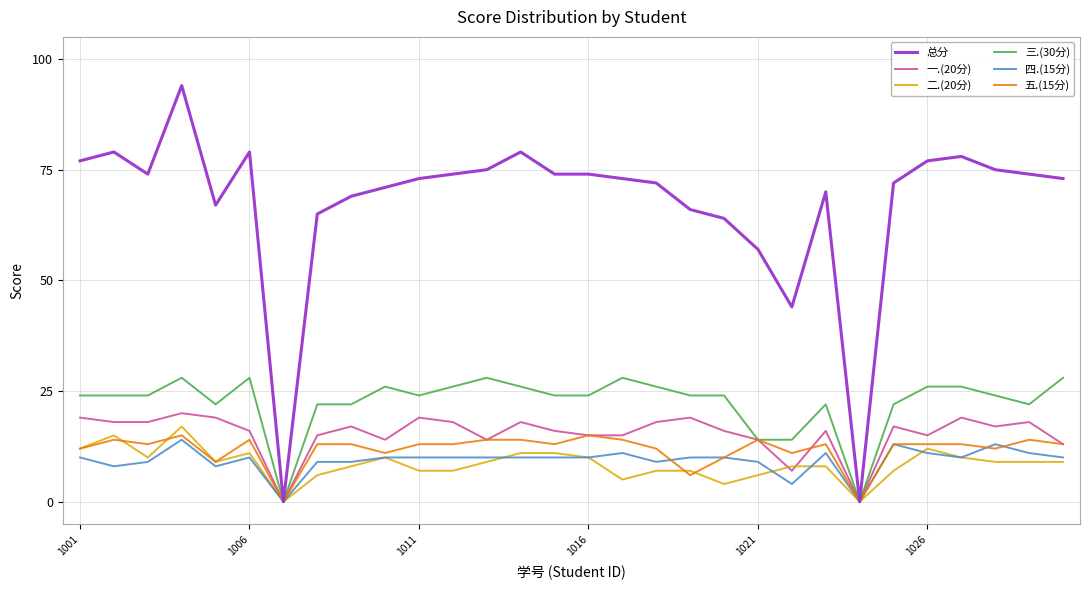

Which series has the widest spread of values?

总分